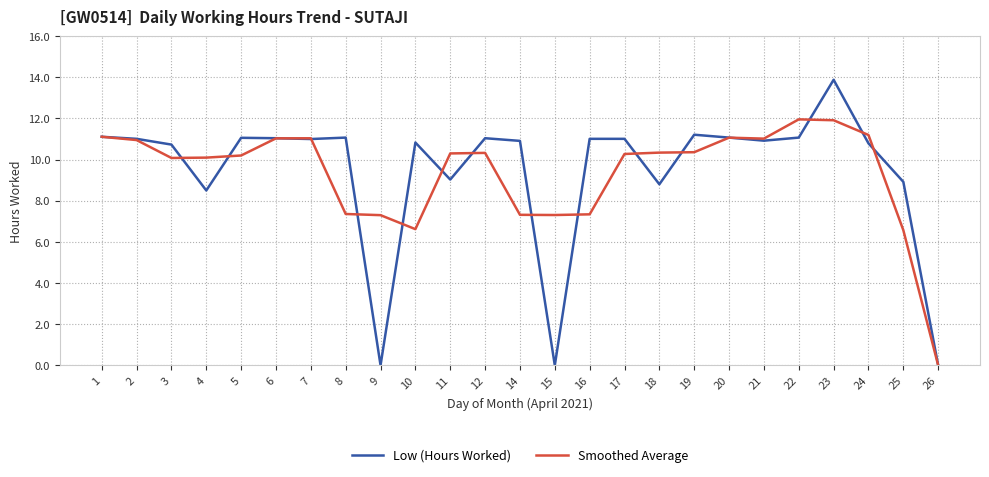

Is the value of Smoothed Average at 26 greater than the value of Low (Hours Worked) at 4?

No